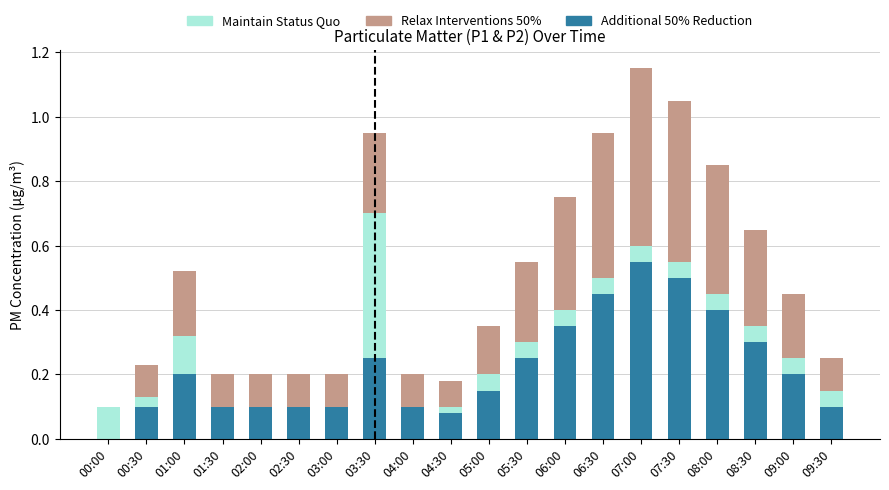

Which category has the highest value in the Additional 50% Reduction series?

07:00